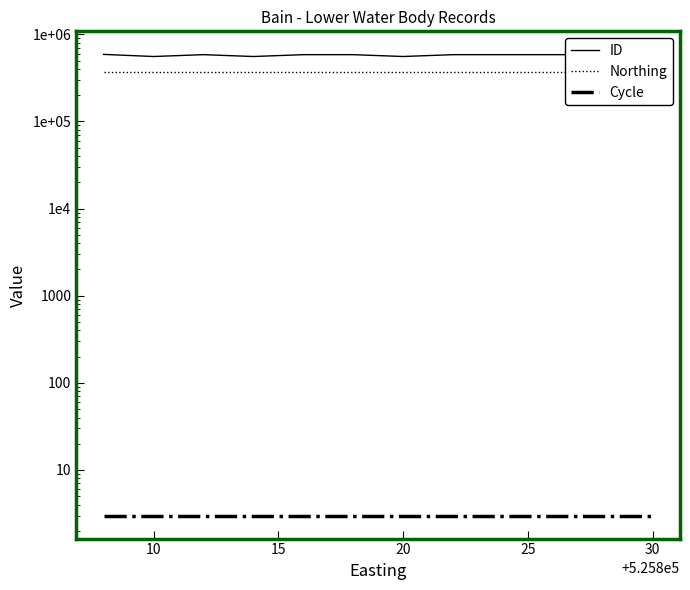

List the series in order of their peak value, highest first.

ID, Northing, Cycle